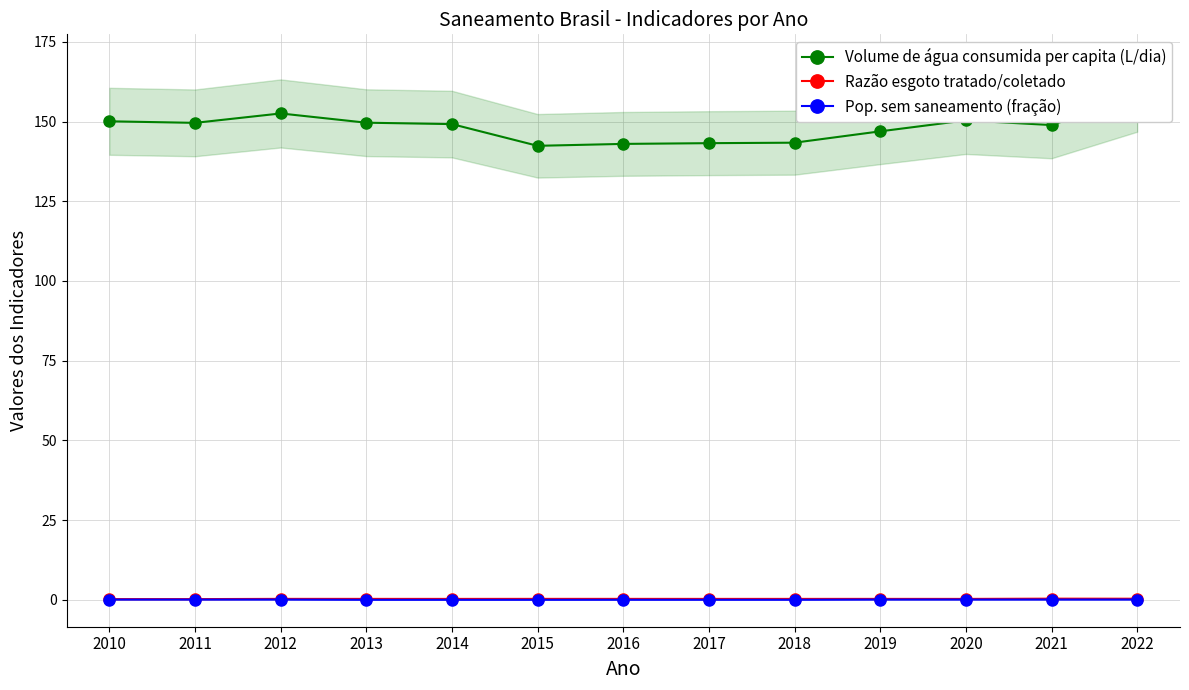

Which label corresponds to the largest value in the chart?

2022